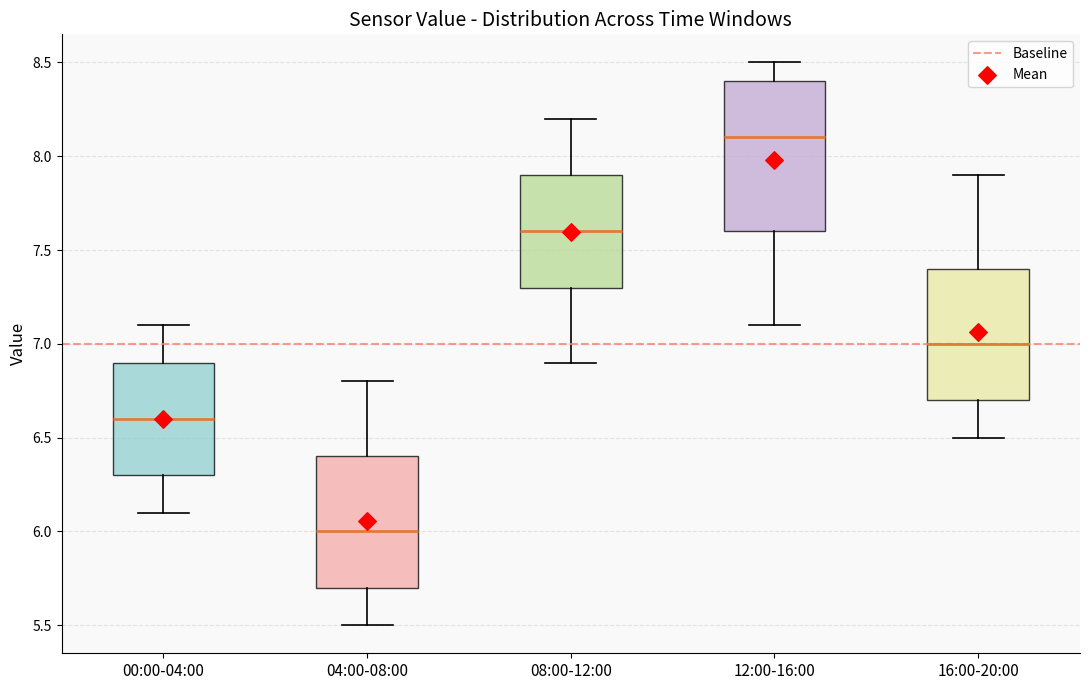

Reading left to right, read every box against the y-axis: the position of its median line, the range the box covers, and the ends of its whiskers. The values are not printed on the chart, so give them approximately, as read against the axis.

00:00-04:00: median 6.6, box 6.3 to 6.9, whiskers 6.1 to 7.1
04:00-08:00: median 6.0, box 5.7 to 6.4, whiskers 5.5 to 6.8
08:00-12:00: median 7.6, box 7.3 to 7.9, whiskers 6.9 to 8.2
12:00-16:00: median 8.1, box 7.6 to 8.4, whiskers 7.1 to 8.5
16:00-20:00: median 7.0, box 6.7 to 7.4, whiskers 6.5 to 7.9